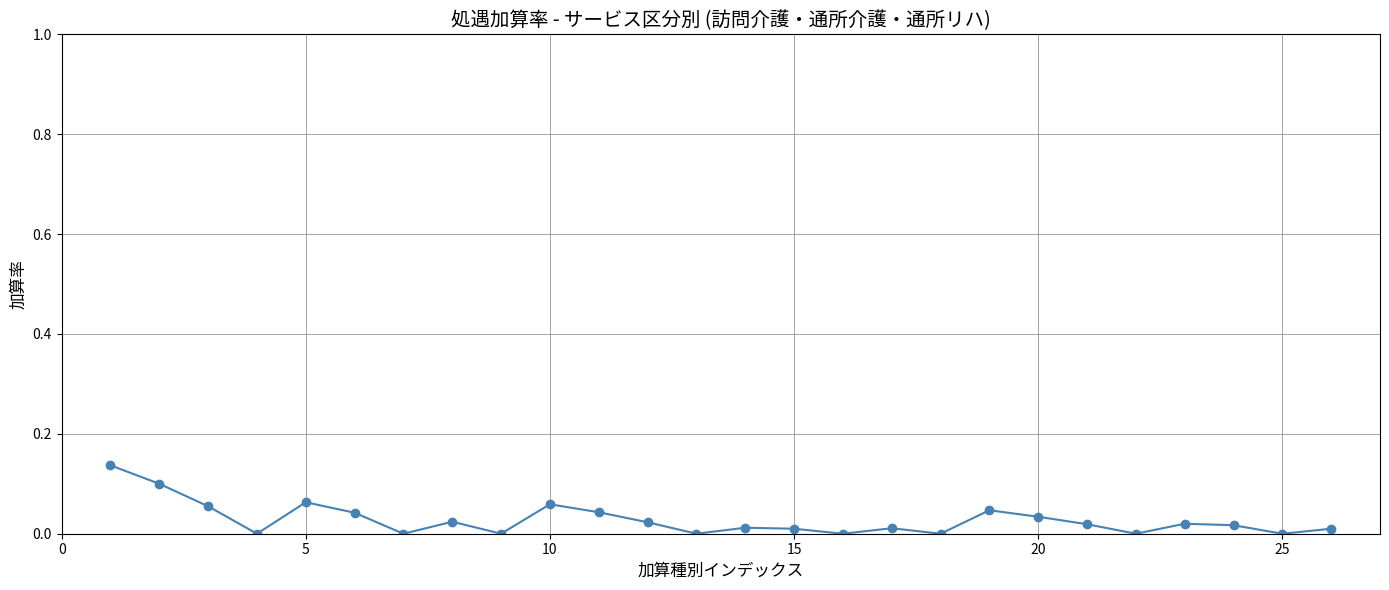

True or false: there are more than 1 points higher than both neighbors.

True